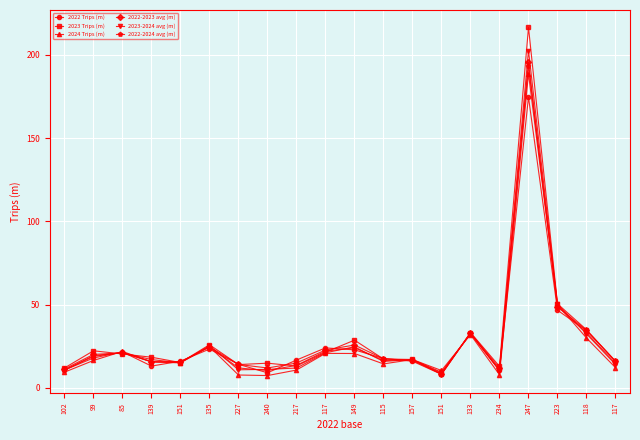

Does the chart have visible grid lines?

Yes